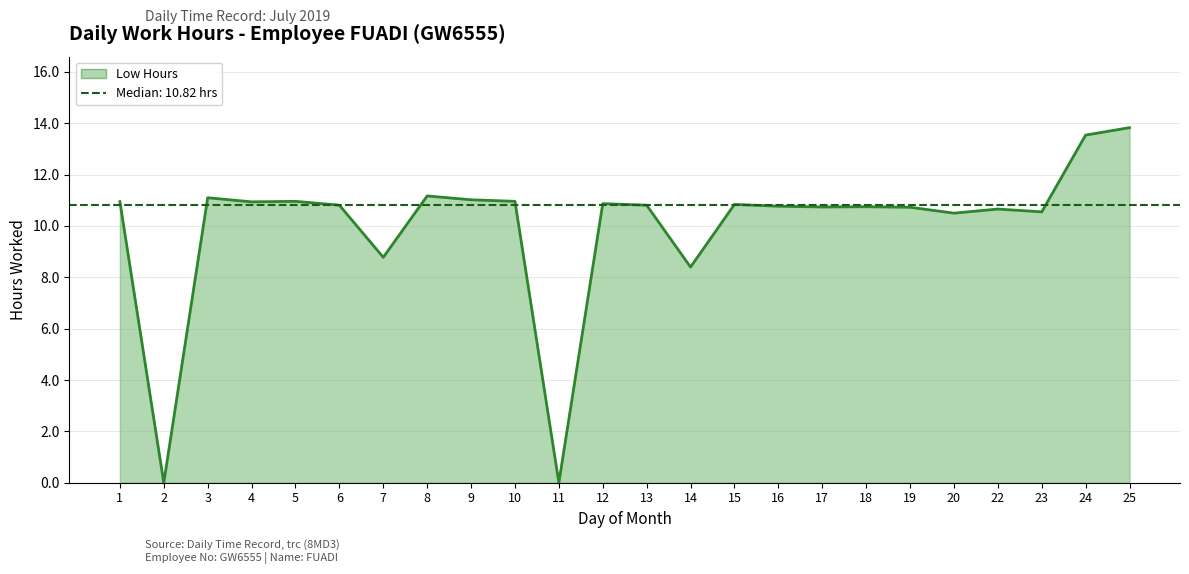

Rank the categories by value from highest to lowest.

25, 24, 8, 3, 9, 5, 10, 1, 4, 12, 15, 6, 13, 16, 18, 17, 19, 22, 23, 20, 7, 14, 2, 11